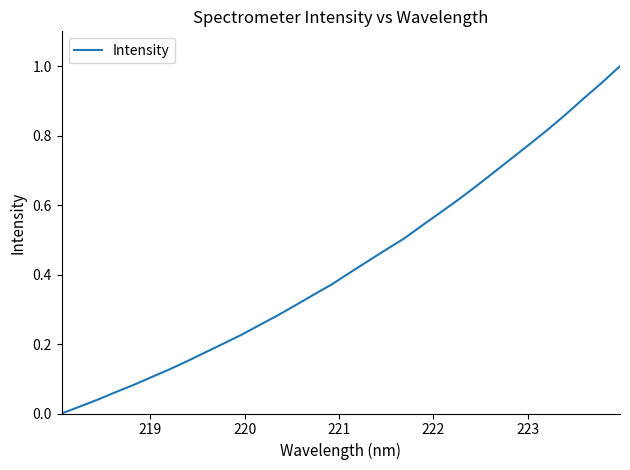

What is the difference between the maximum and minimum values?

1.0